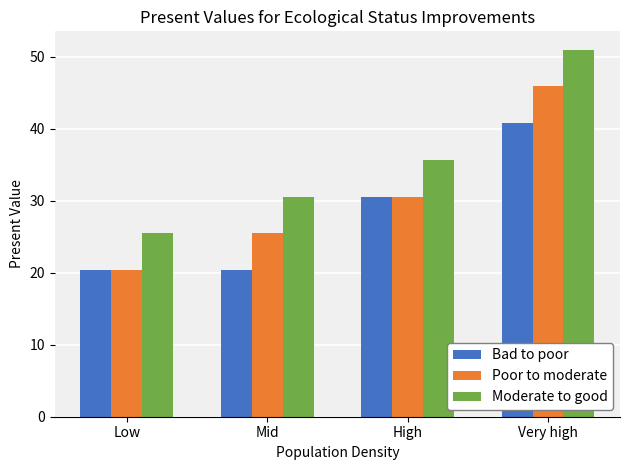

Reading left to right, transcribe all the data shown in this chart.

Bad to poor: Low=20.4	Mid=20.4	High=30.6	Very high=40.8
Poor to moderate: Low=20.4	Mid=25.5	High=30.6	Very high=45.9
Moderate to good: Low=25.5	Mid=30.6	High=35.7	Very high=51.0